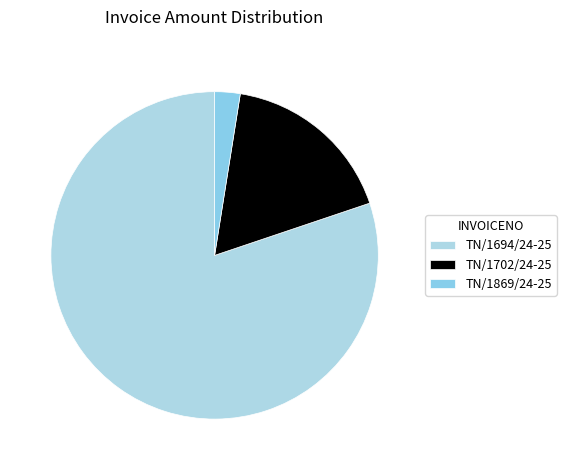

What is the change in value from TN/1694/24-25 to TN/1869/24-25?

-57228